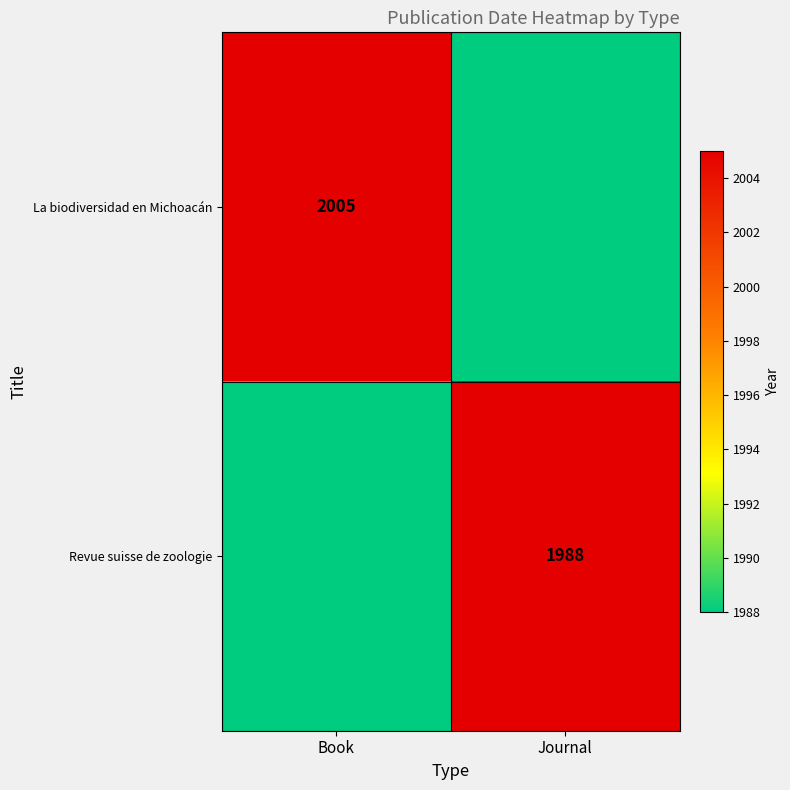

Is it true that La biodiversidad en Michoacán equals 2005 at Book?

True